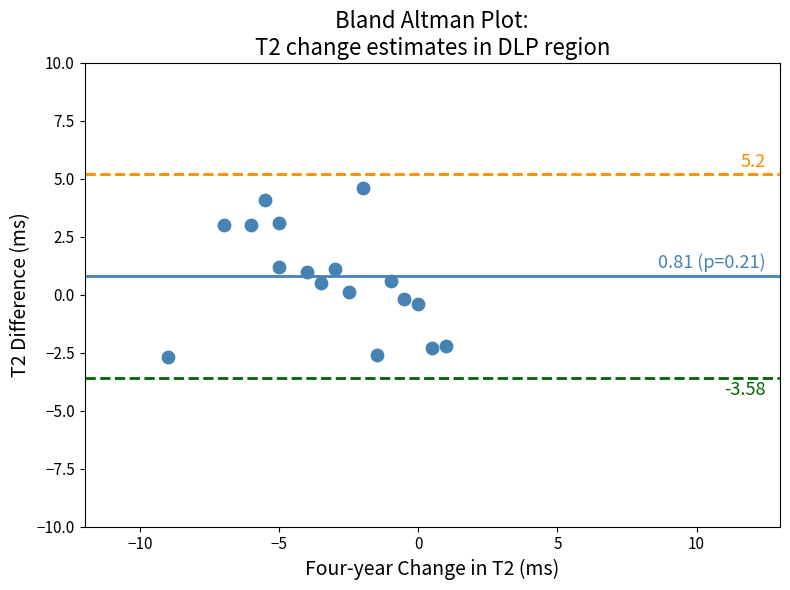

What is the range of X values (max minus min)?

10.0